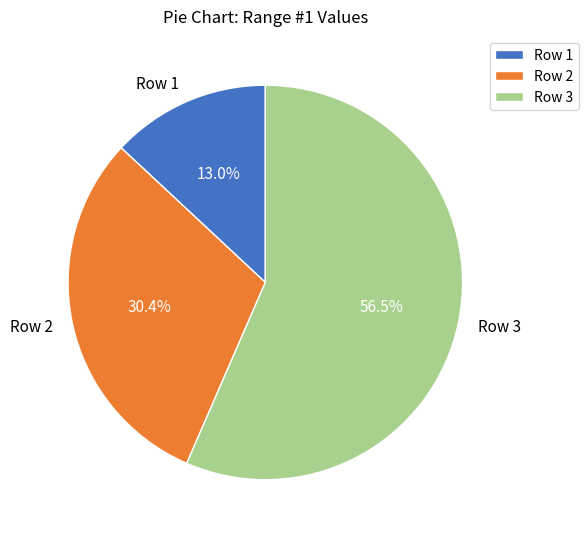

Count the number of slices in the pie.

3